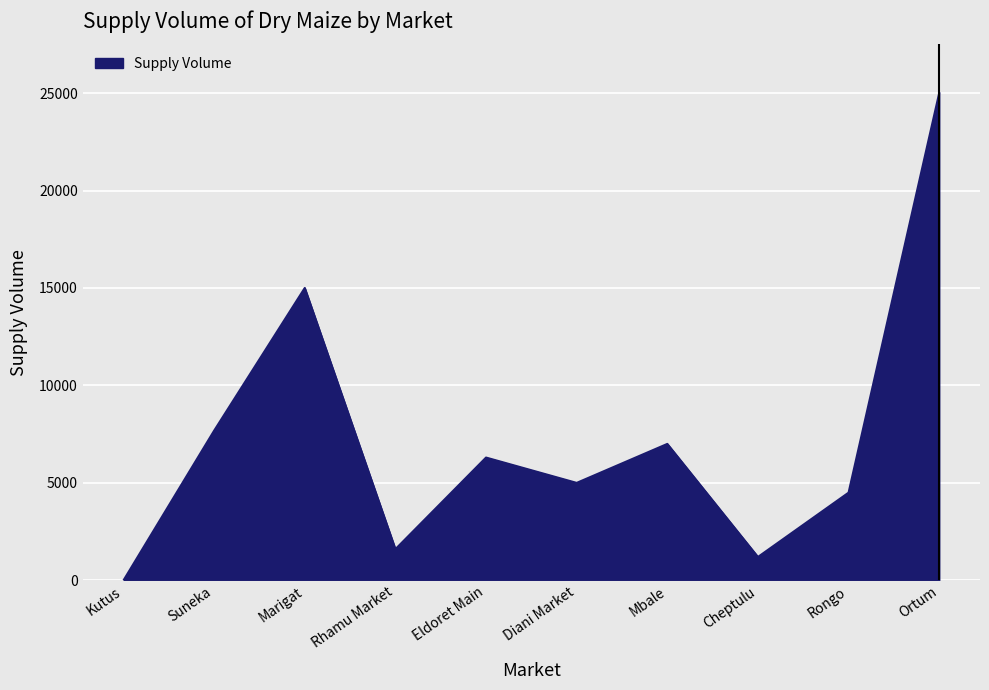

What is the difference between the maximum and minimum values?

25000